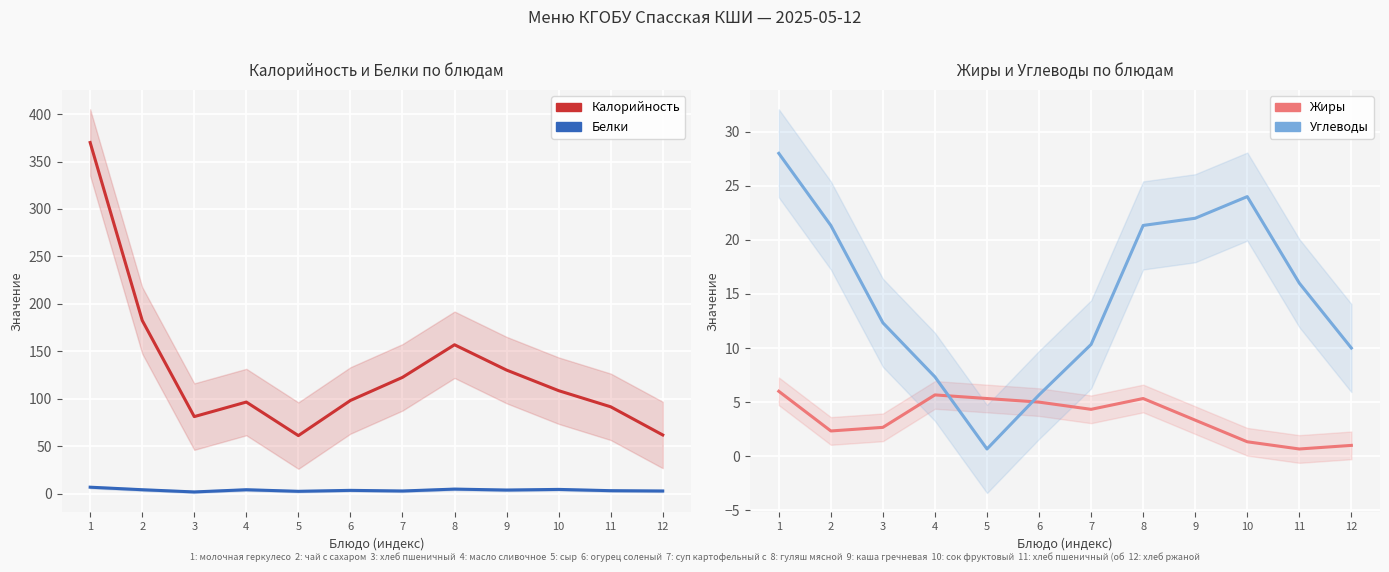

Which series has the widest spread of values?

Калорийность